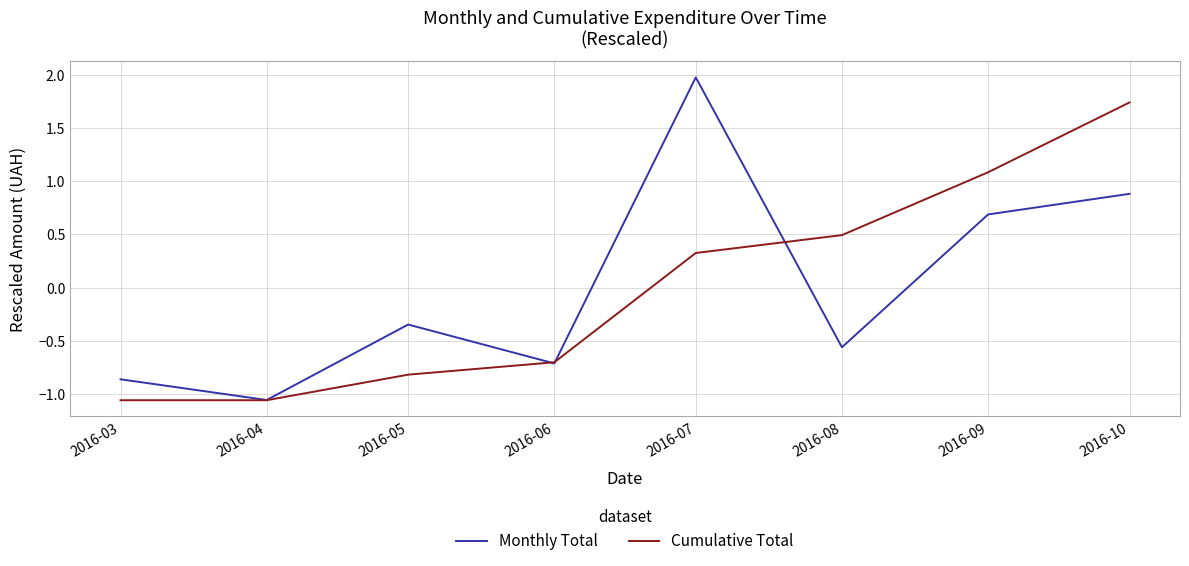

List the labels in order of Monthly Total value, smallest first.

2016-04, 2016-03, 2016-06, 2016-08, 2016-05, 2016-09, 2016-10, 2016-07